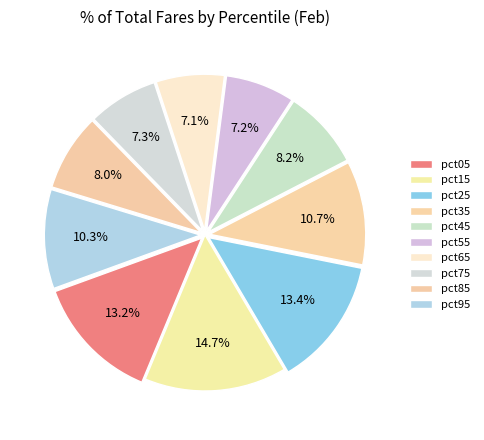

The pct65 slice represents 7% of the pie. True or false?

True